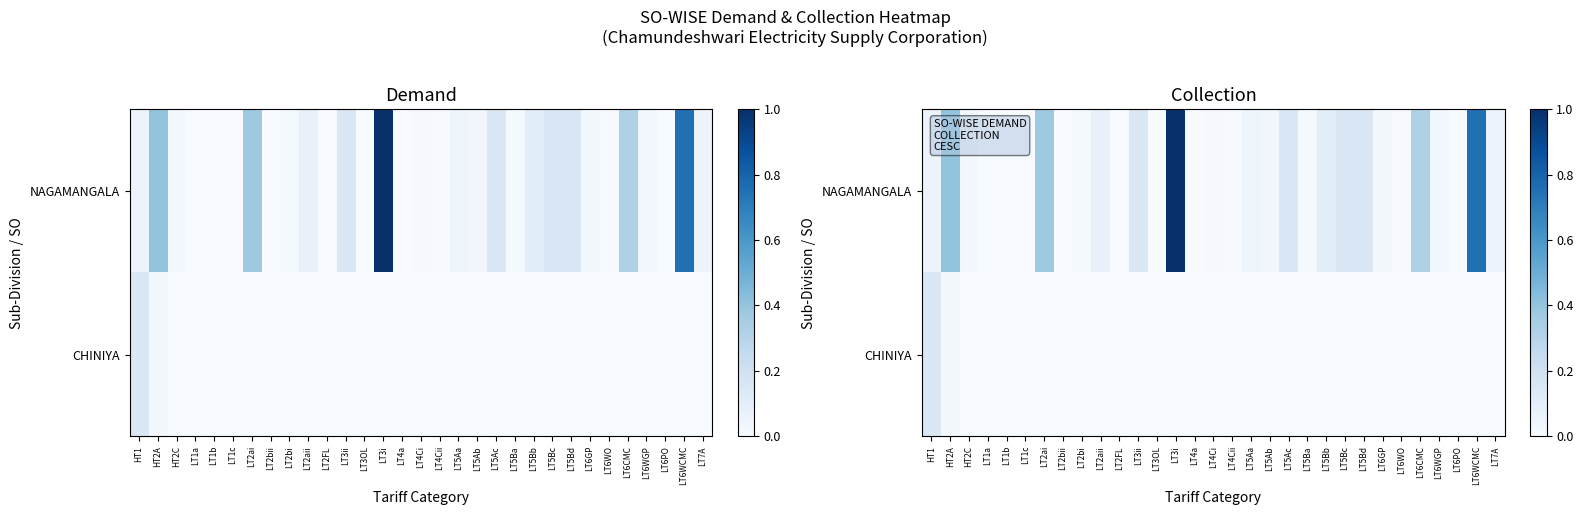

What is the sum of all NAGAMANGALA values?

3.9